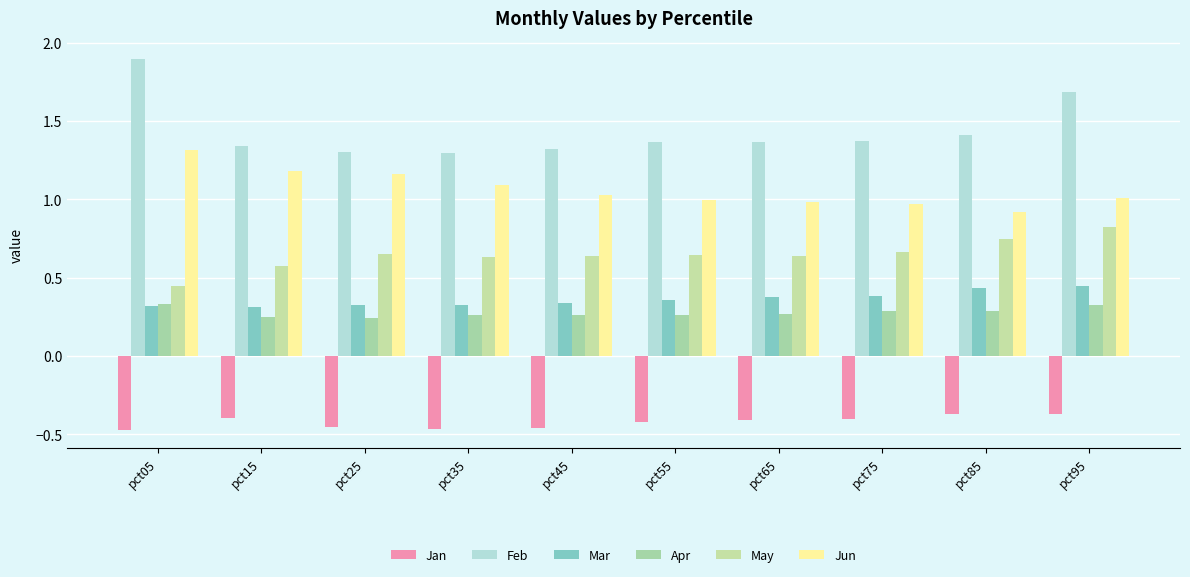

Where is May nearest to the value 0?

pct05